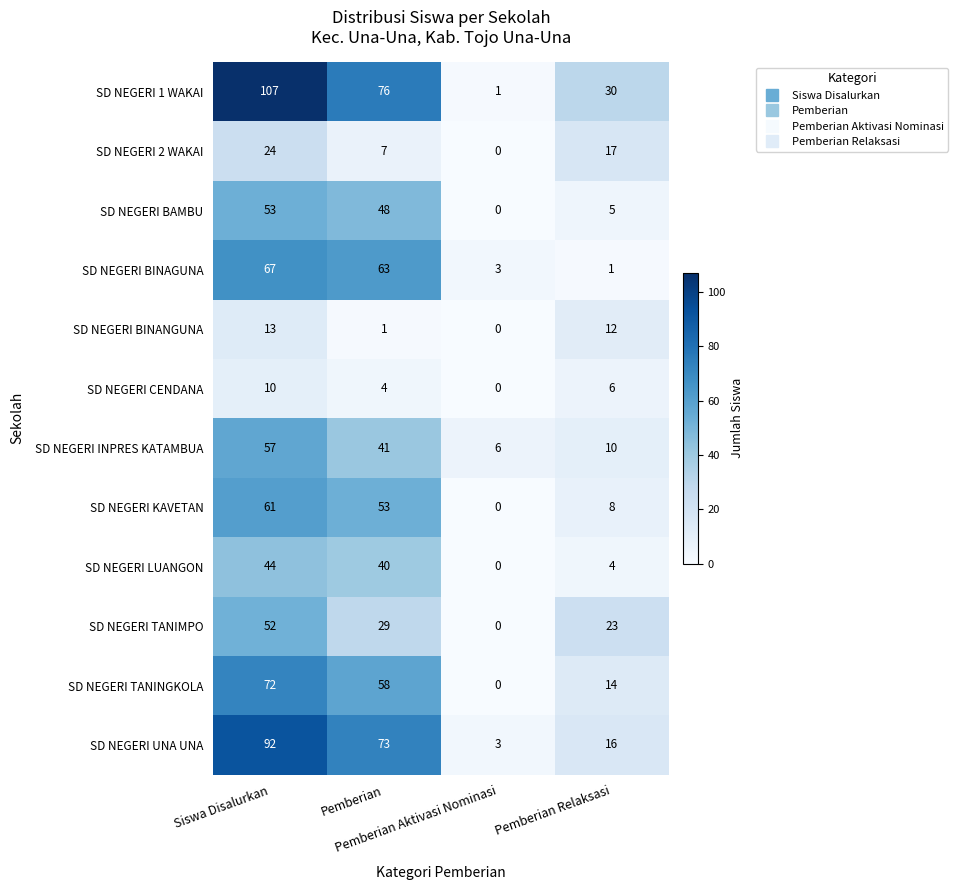

Which series has the largest total across all categories?

SD NEGERI 1 WAKAI